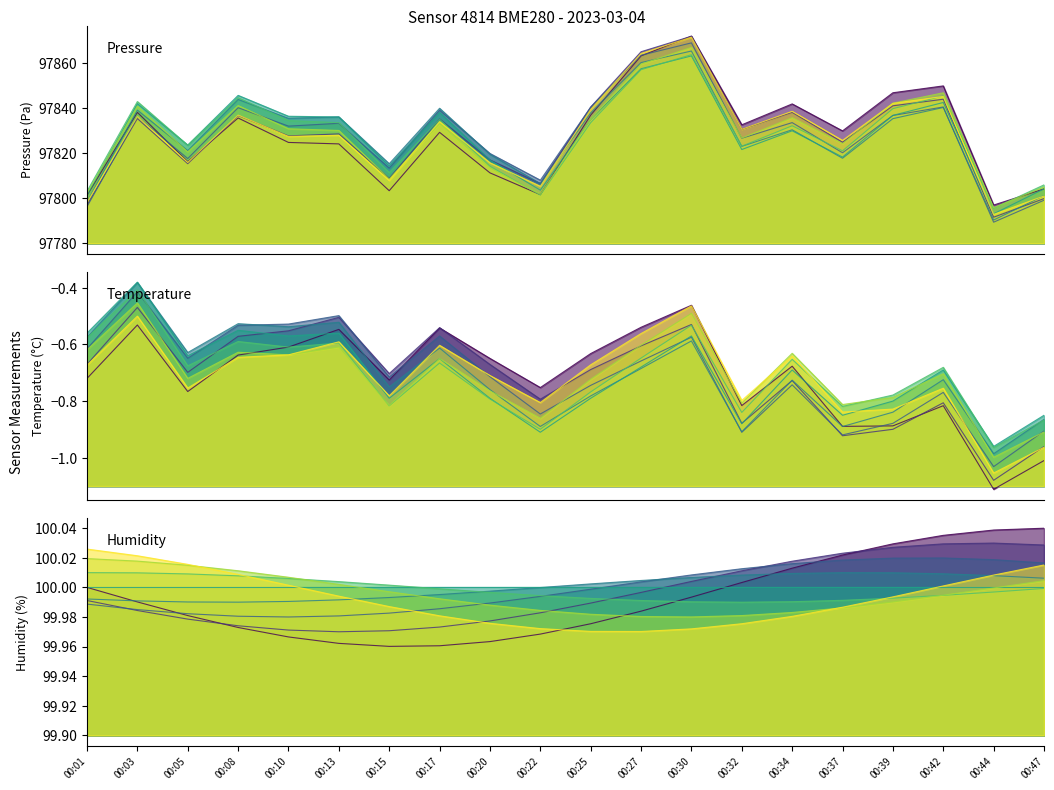

True or false: pressure has more than 1 points higher than both neighbors.

True